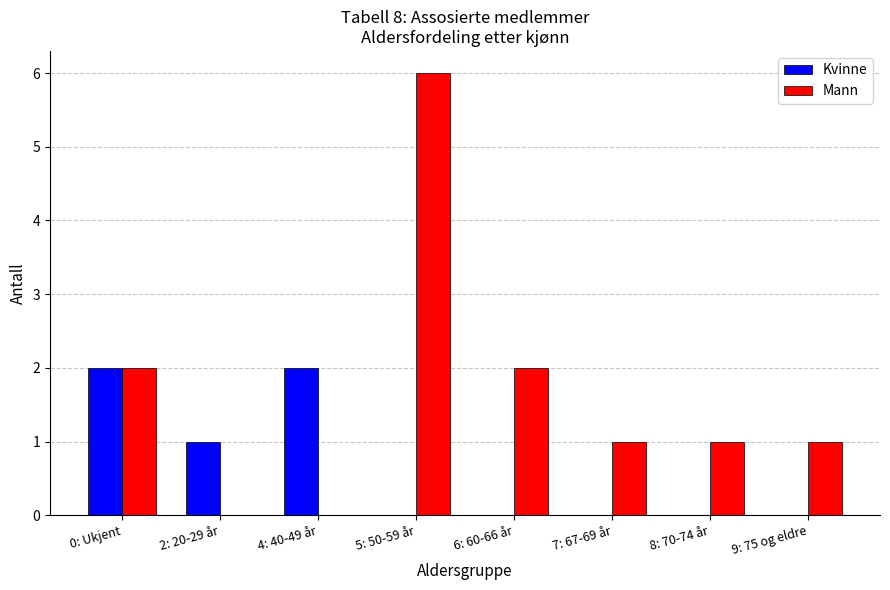

Are the bars horizontal?

No